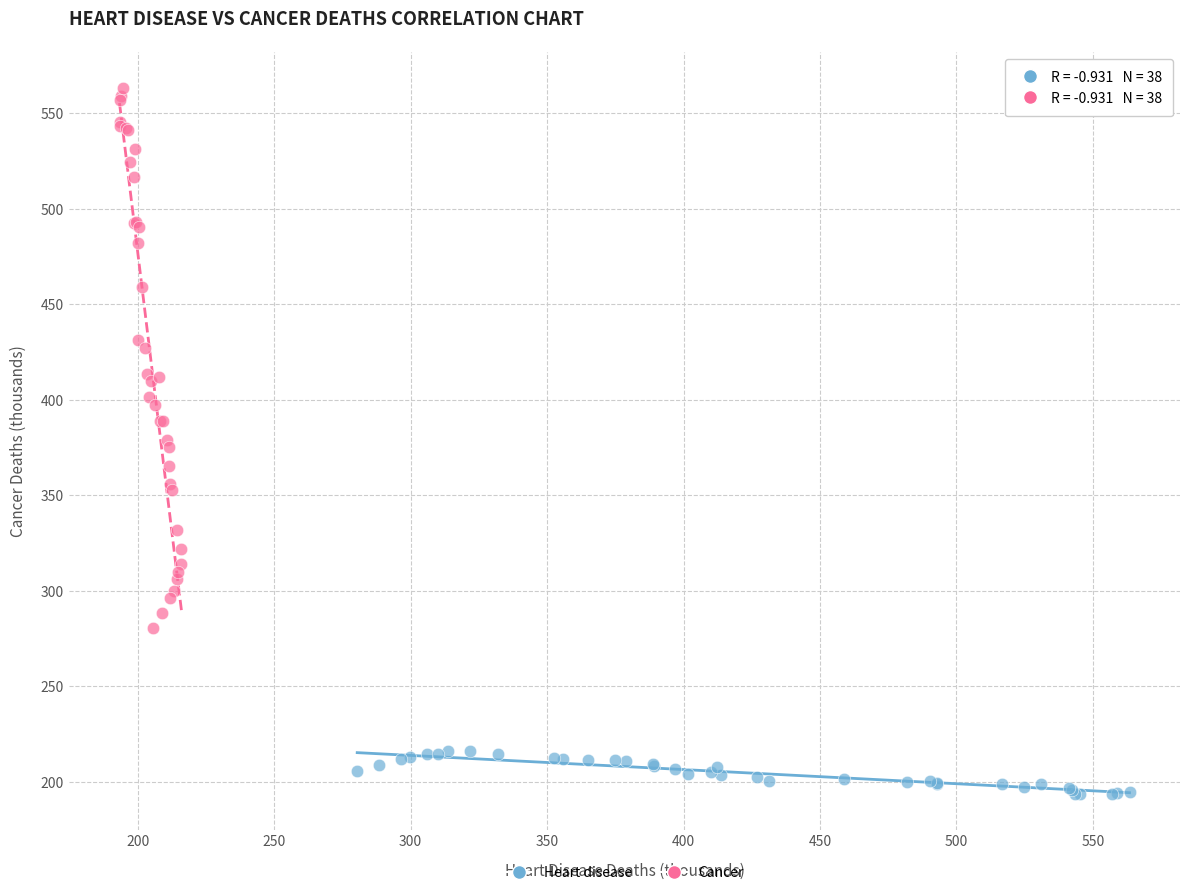

Which series contains the lowest Y value?

Heart disease